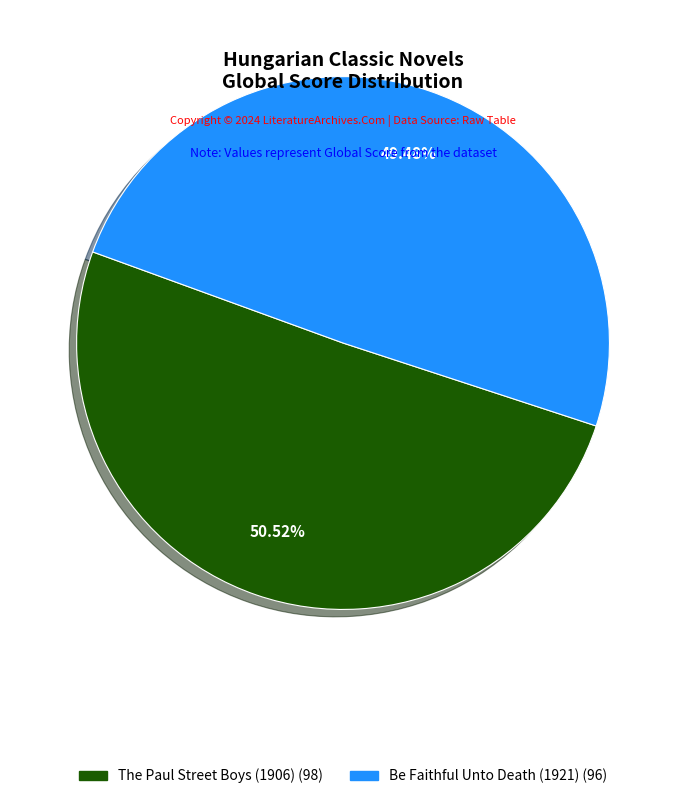

Combined, what portion of the pie is The Paul Street Boys (1906) and Be Faithful Unto Death (1921)?

100.0%